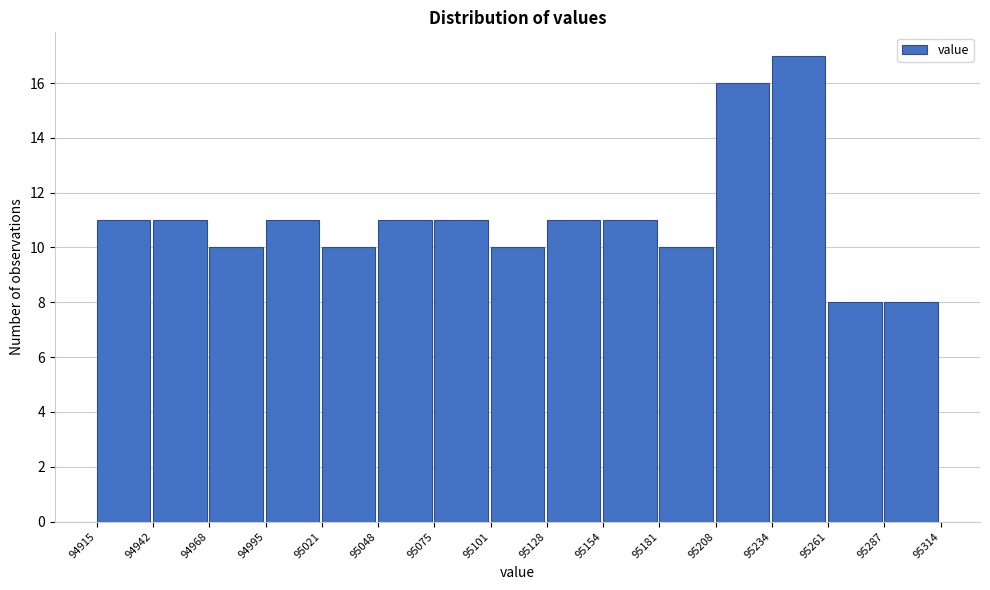

Reading left to right, transcribe this chart: for each bar, give the range it covers on the x-axis and its height. The values are not printed on the chart, so give them approximately, as read against the axis.

94915 to 94942: 11
94942 to 94968: 11
94968 to 94995: 10
94995 to 95021: 11
95021 to 95048: 10
95048 to 95075: 11
95075 to 95101: 11
95101 to 95128: 10
95128 to 95154: 11
95154 to 95181: 11
95181 to 95208: 10
95208 to 95234: 16
95234 to 95261: 17
95261 to 95287: 8
95287 to 95314: 8